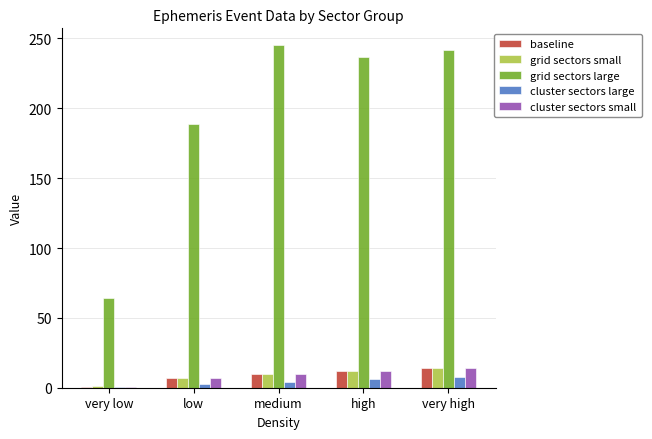

The grid sectors small series shows 9.8 at medium. True or false?

True